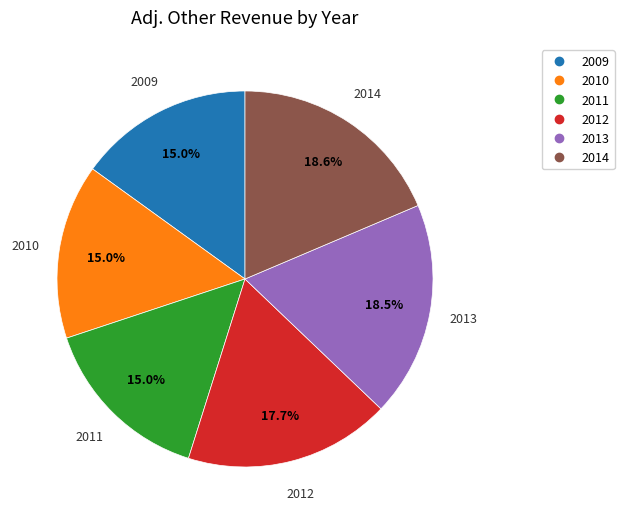

Is there a majority slice in this chart?

No